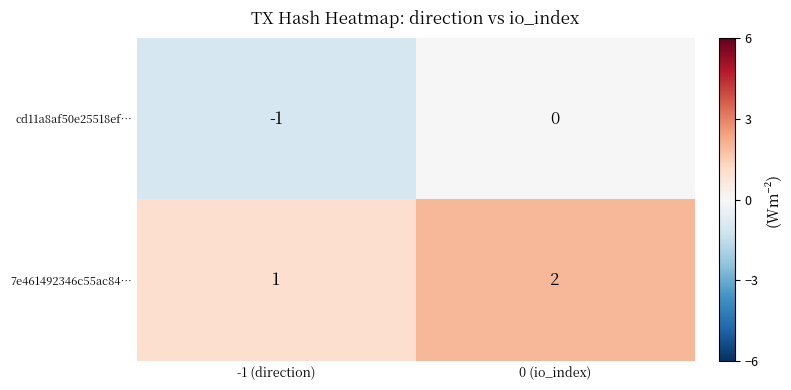

The cd11a8af50e25518ef… series shows 0 at 0 (io_index). True or false?

True